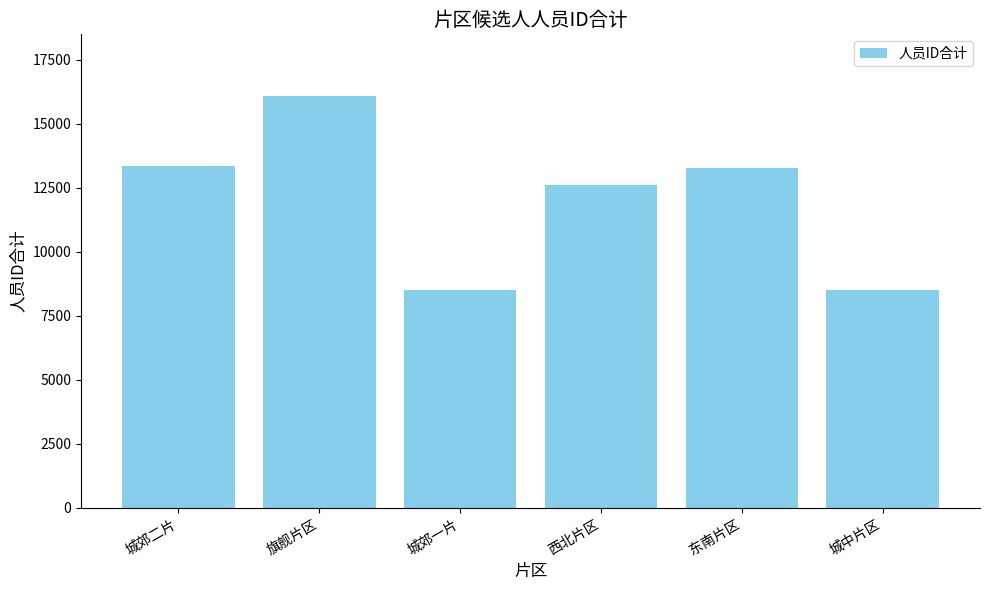

What is the label of the 2nd bar from the right?

东南片区